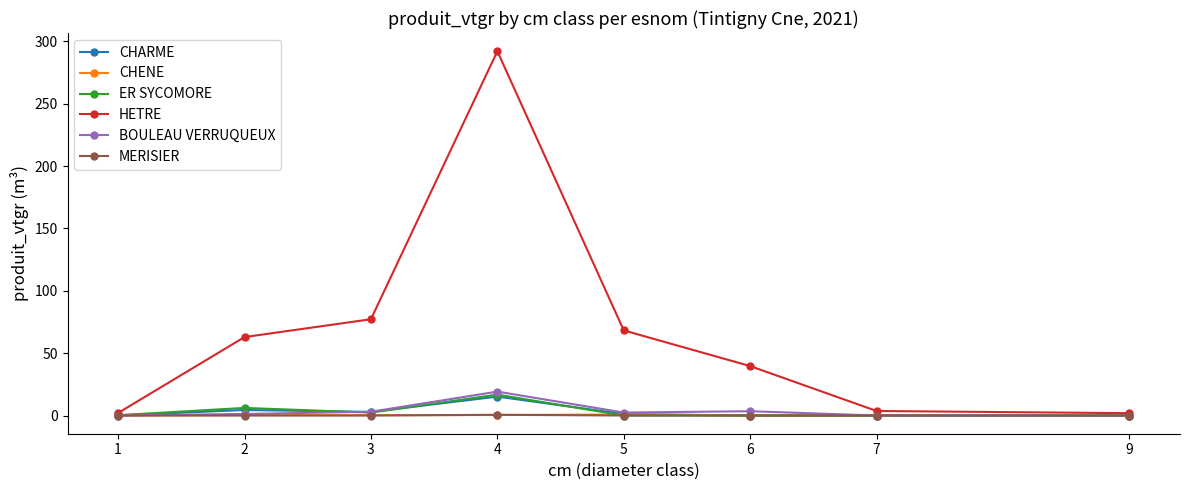

At which category is the sum across all series the highest?

4